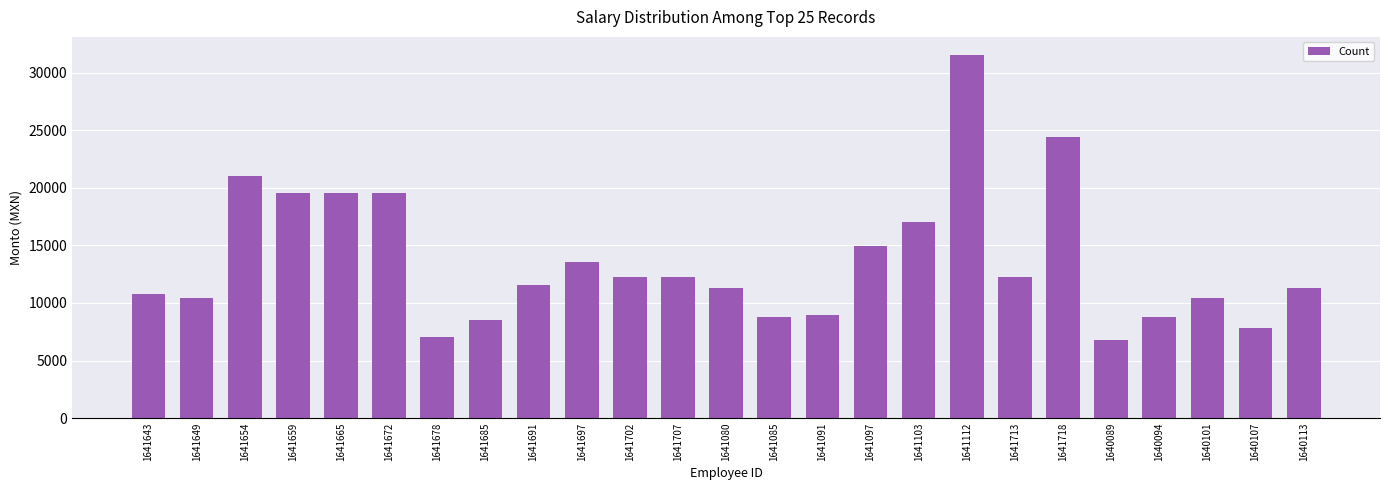

What is the minimum value shown in the chart?

6814.0